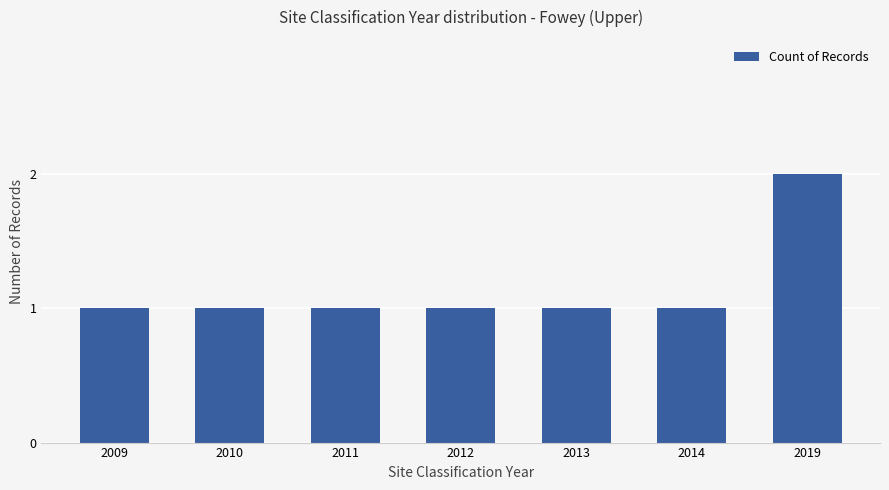

What is the value of the 2nd bar from the left?

1